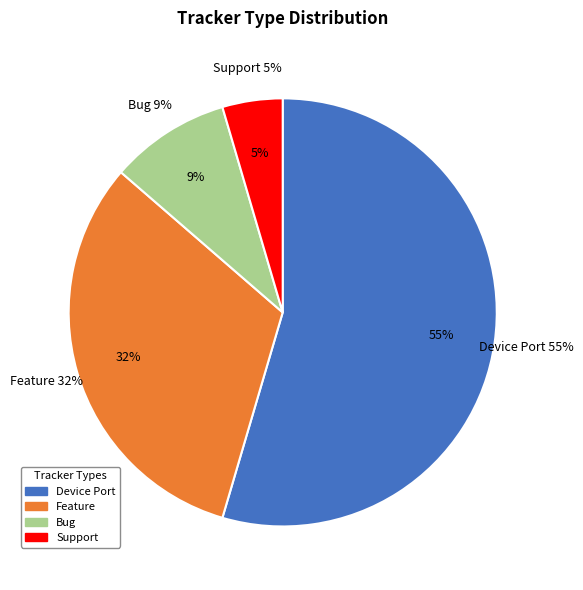

What percentage is NOT represented by Bug?

90.9%